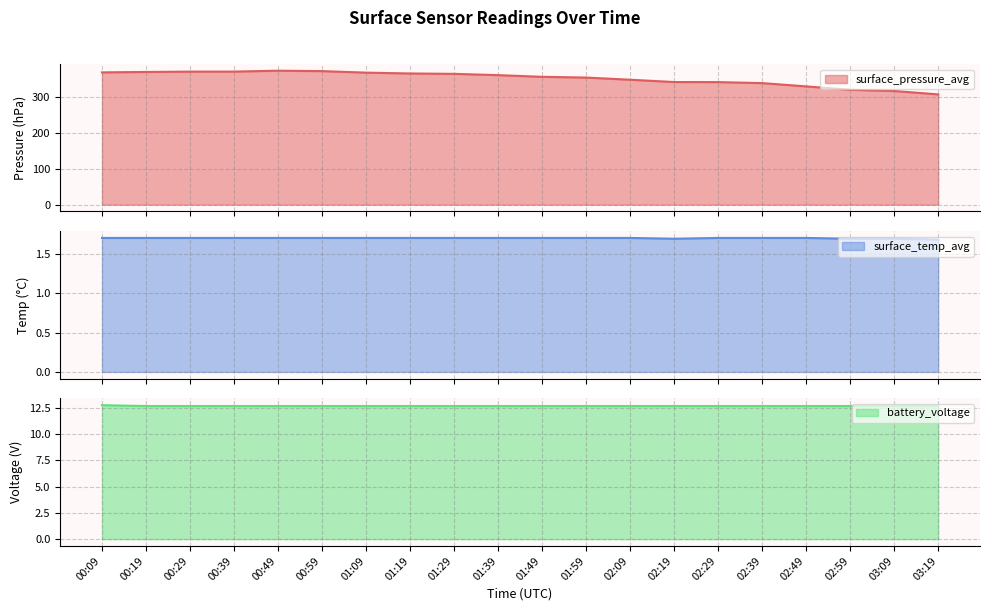

What is the sum of the surface_pressure_avg values at 00:09 and 01:39?

732.6